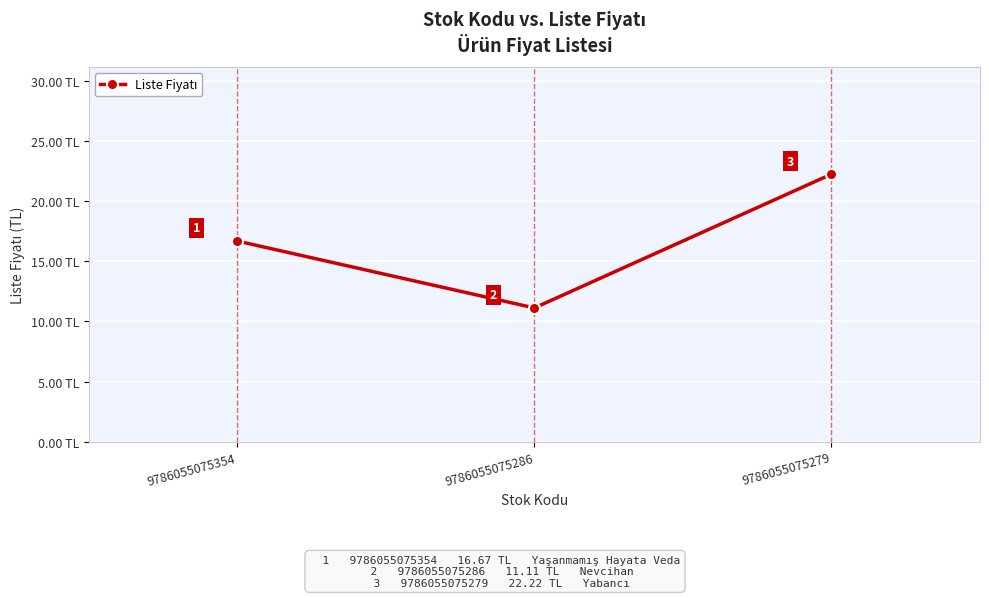

What is the approximate value at 9786055075286?

11.1